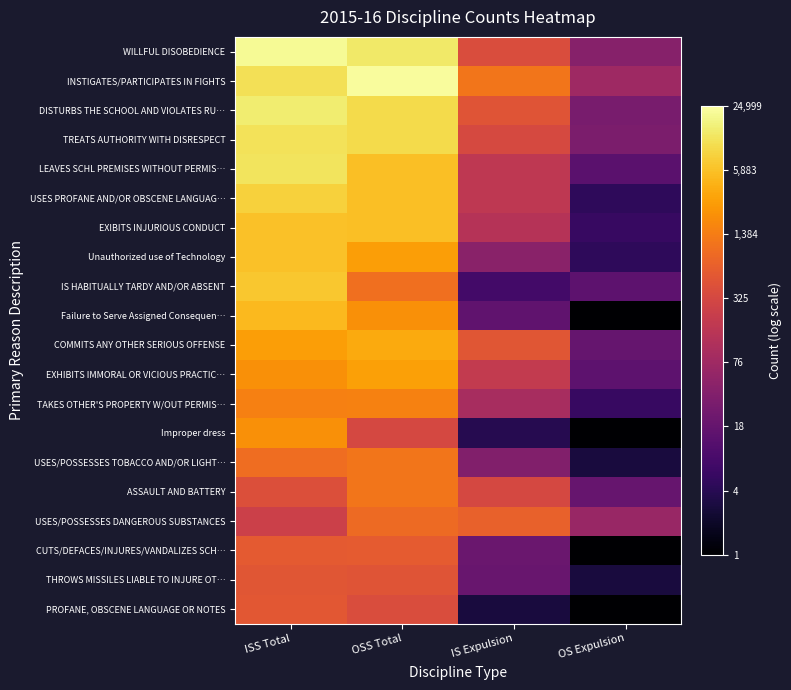

Reading left to right, extract all data points from this chart.

WILLFUL DISOBEDIENCE: ISS Total=4.3	OSS Total=4.1	IS Expulsion=2.6	OS Expulsion=1.6
INSTIGATES/PARTICIPATES IN FIGHTS: ISS Total=4.0	OSS Total=4.4	IS Expulsion=3.1	OS Expulsion=1.9
DISTURBS THE SCHOOL AND VIOLATES RU…: ISS Total=4.2	OSS Total=4.0	IS Expulsion=2.7	OS Expulsion=1.5
TREATS AUTHORITY WITH DISRESPECT: ISS Total=4.1	OSS Total=4.0	IS Expulsion=2.5	OS Expulsion=1.5
LEAVES SCHL PREMISES WITHOUT PERMIS…: ISS Total=4.1	OSS Total=3.7	IS Expulsion=2.2	OS Expulsion=1.1
USES PROFANE AND/OR OBSCENE LANGUAG…: ISS Total=3.9	OSS Total=3.8	IS Expulsion=2.2	OS Expulsion=0.7
EXIBITS INJURIOUS CONDUCT: ISS Total=3.8	OSS Total=3.8	IS Expulsion=2.1	OS Expulsion=0.8
Unauthorized use of Technology: ISS Total=3.8	OSS Total=3.5	IS Expulsion=1.7	OS Expulsion=0.7
IS HABITUALLY TARDY AND/OR ABSENT: ISS Total=3.8	OSS Total=3.0	IS Expulsion=0.9	OS Expulsion=1.2
Failure to Serve Assigned Consequen…: ISS Total=3.7	OSS Total=3.3	IS Expulsion=1.2	OS Expulsion=0.0
COMMITS ANY OTHER SERIOUS OFFENSE: ISS Total=3.5	OSS Total=3.6	IS Expulsion=2.7	OS Expulsion=1.3
EXHIBITS IMMORAL OR VICIOUS PRACTIC…: ISS Total=3.3	OSS Total=3.5	IS Expulsion=2.3	OS Expulsion=1.2
TAKES OTHER'S PROPERTY W/OUT PERMIS…: ISS Total=3.2	OSS Total=3.2	IS Expulsion=2.0	OS Expulsion=0.8
Improper dress: ISS Total=3.3	OSS Total=2.5	IS Expulsion=0.6	OS Expulsion=0.0
USES/POSSESSES TOBACCO AND/OR LIGHT…: ISS Total=3.0	OSS Total=3.1	IS Expulsion=1.6	OS Expulsion=0.5
ASSAULT AND BATTERY: ISS Total=2.6	OSS Total=3.1	IS Expulsion=2.5	OS Expulsion=1.3
USES/POSSESSES DANGEROUS SUBSTANCES: ISS Total=2.4	OSS Total=3.0	IS Expulsion=2.8	OS Expulsion=1.8
CUTS/DEFACES/INJURES/VANDALIZES SCH…: ISS Total=2.8	OSS Total=2.8	IS Expulsion=1.3	OS Expulsion=0.0
THROWS MISSILES LIABLE TO INJURE OT…: ISS Total=2.7	OSS Total=2.7	IS Expulsion=1.3	OS Expulsion=0.5
PROFANE, OBSCENE LANGUAGE OR NOTES: ISS Total=2.7	OSS Total=2.6	IS Expulsion=0.5	OS Expulsion=0.0